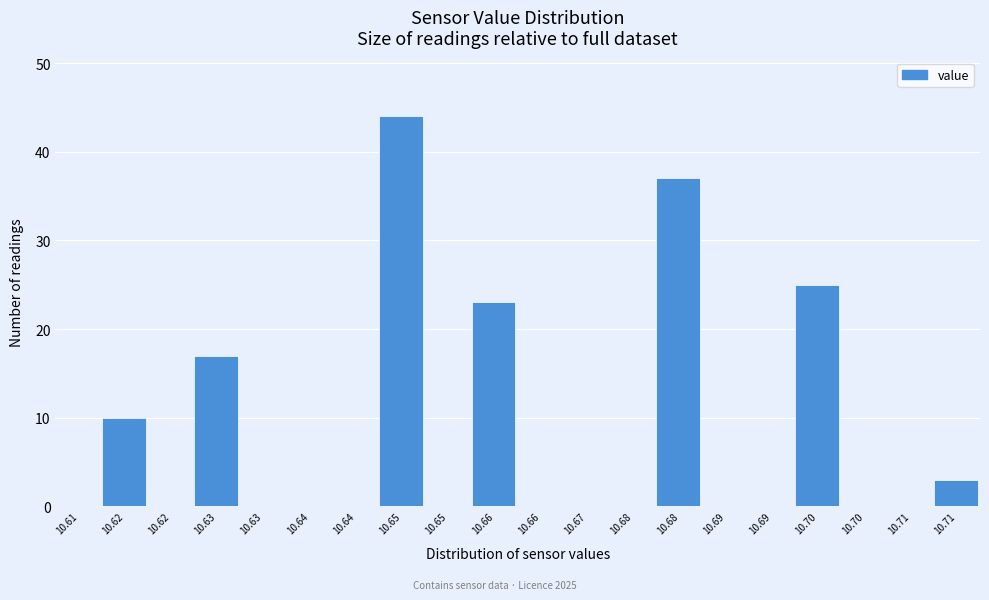

Count the number of categories in the chart.

20